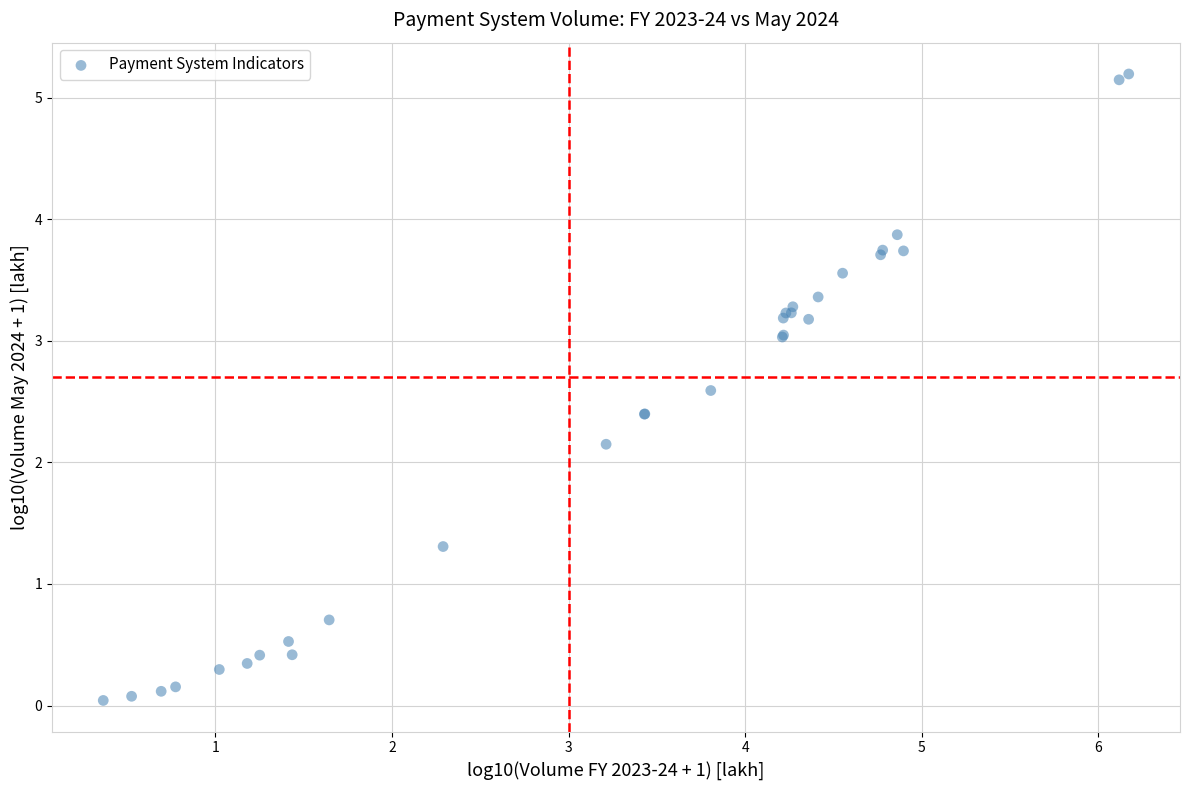

What Y value in the scatter plot is closest to 2?

2.1